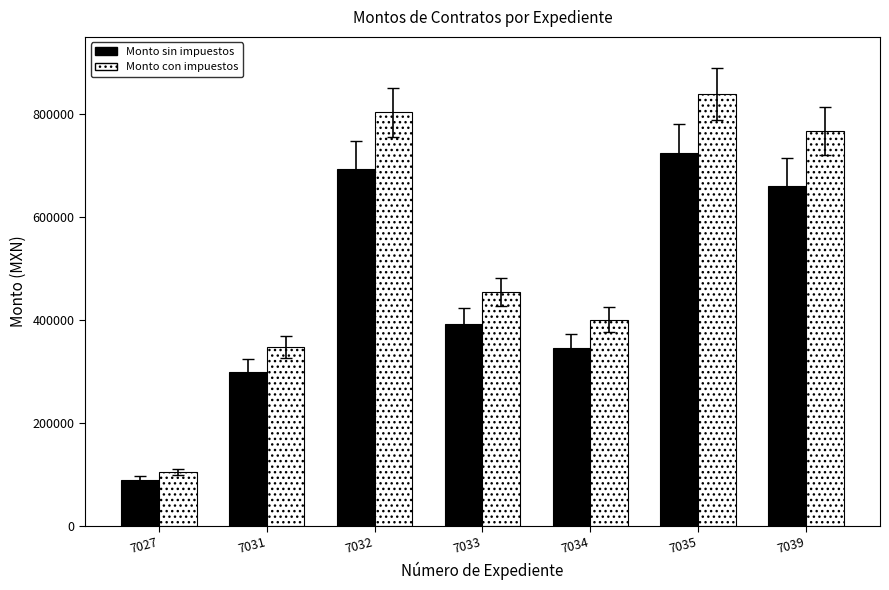

Are the bars grouped side by side (vs. stacked)?

Yes